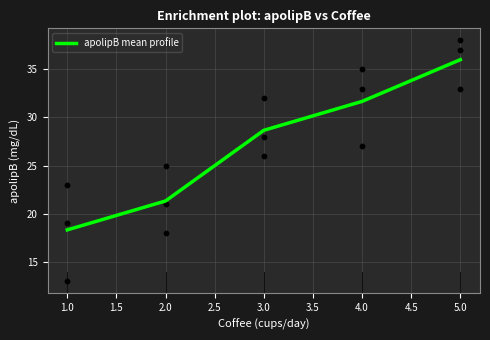

What is the minimum value for apolipB mean profile?

18.3